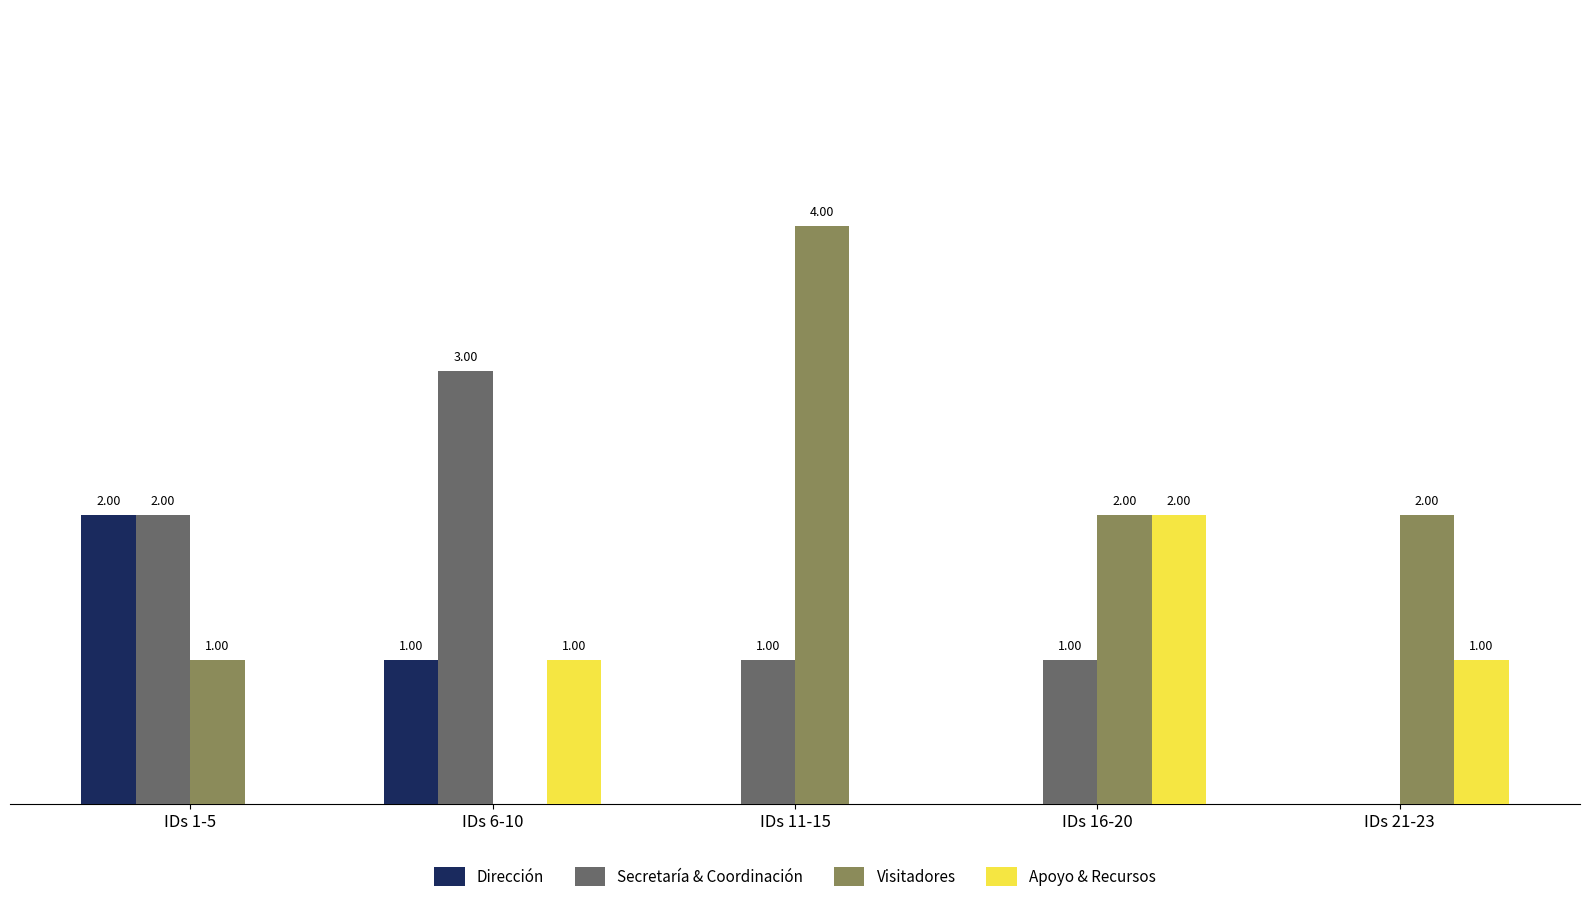

Which series has the largest total across all categories?

Visitadores